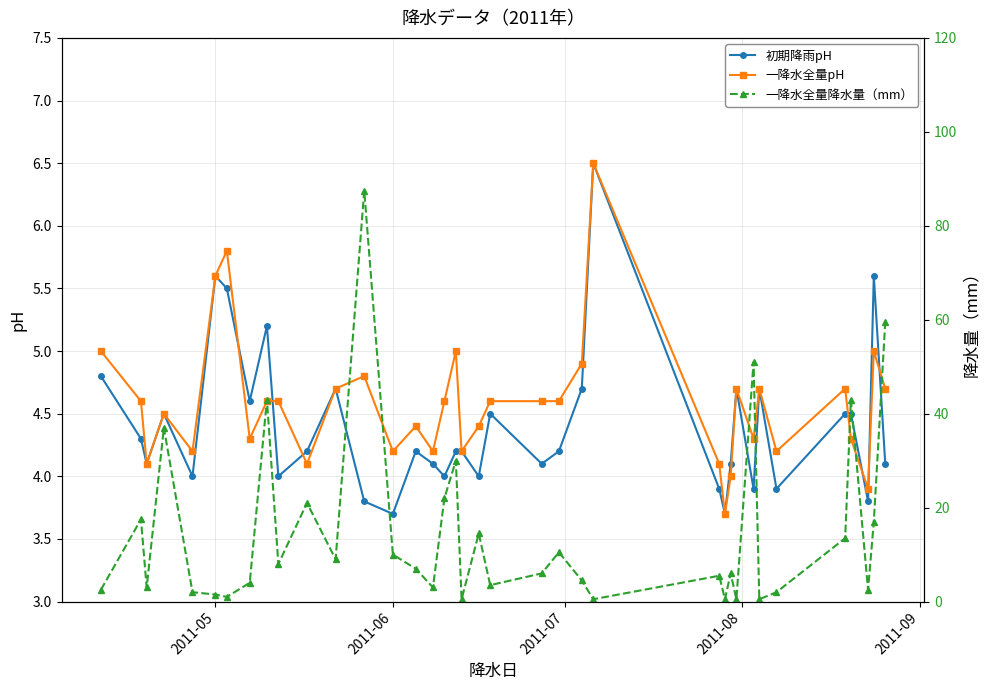

True or false: 初期降雨pH has more than 2 points higher than both neighbors.

True